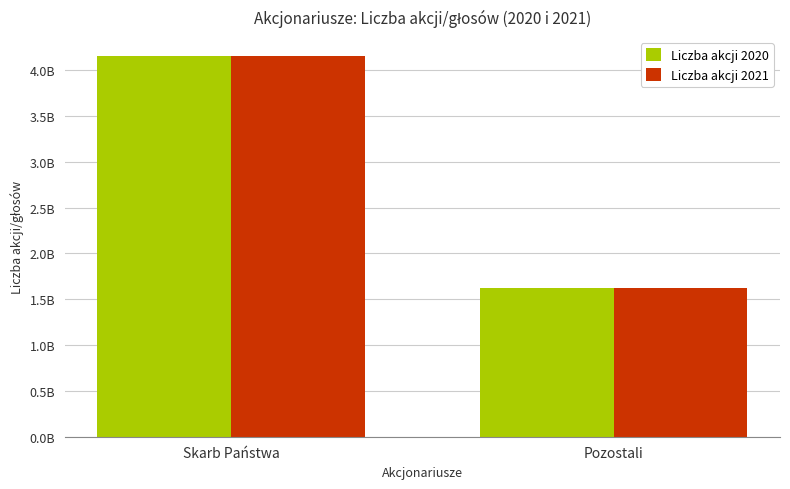

What position from the left is Skarb Państwa?

1